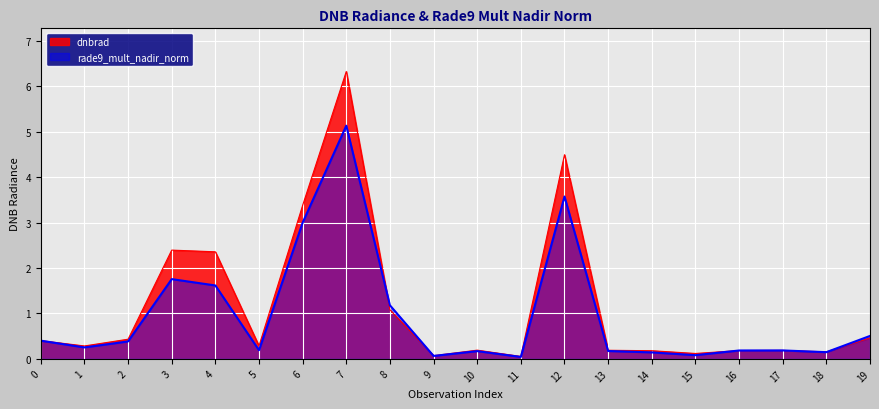

What are all the series names shown in the legend?

dnbrad, rade9_mult_nadir_norm